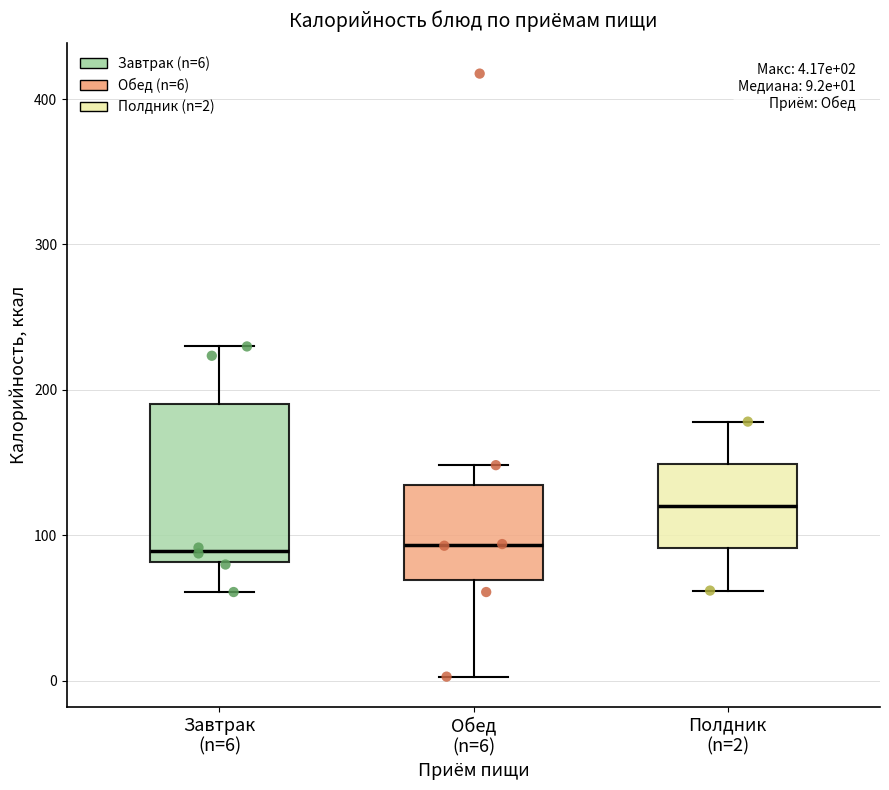

Which box is the tallest, from its lower edge to its upper edge?

Завтрак (n=6)